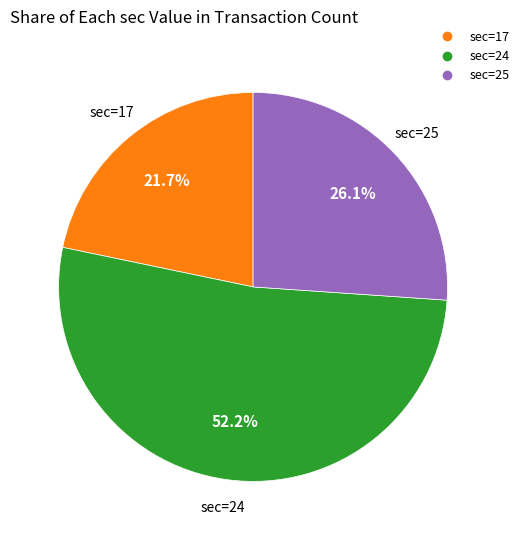

Is there any slice that represents more than half of the pie?

Yes